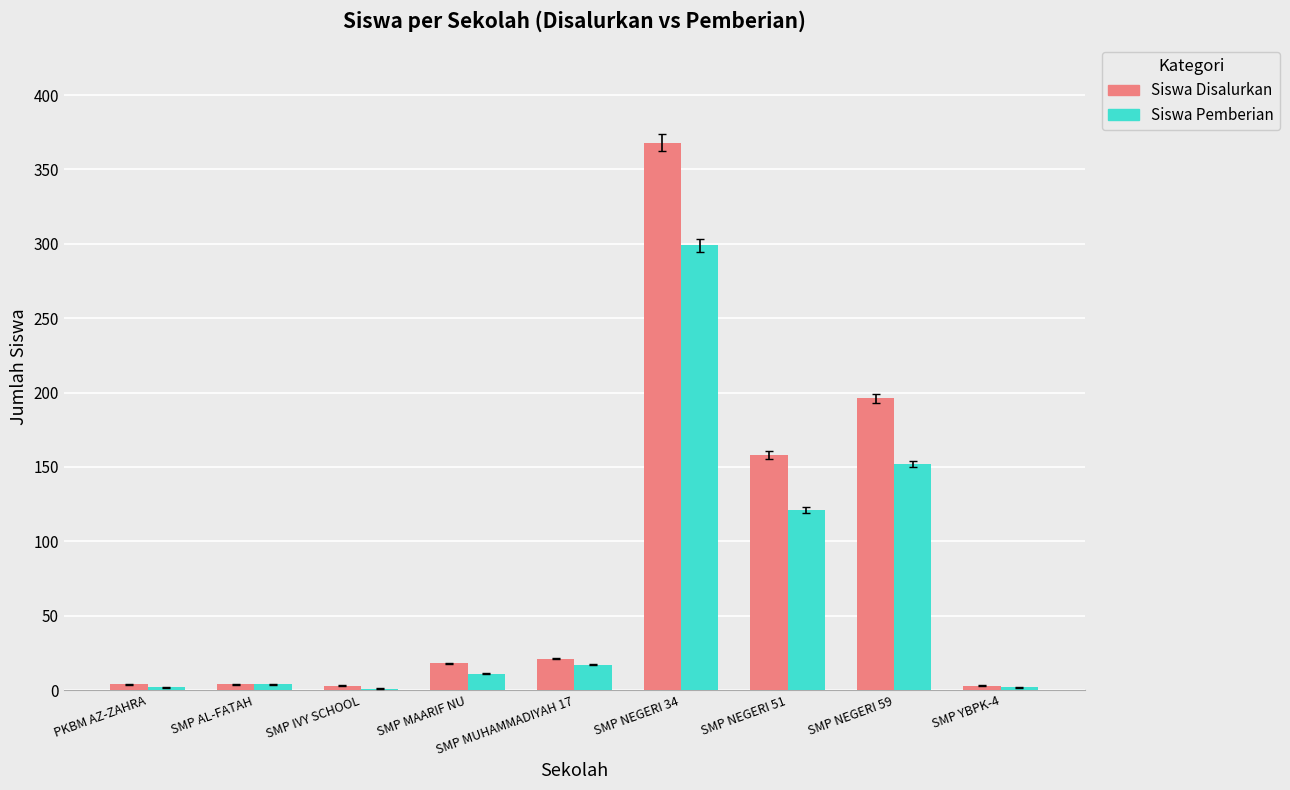

Which series changed the most between SMP MAARIF NU and SMP NEGERI 51?

Siswa Disalurkan